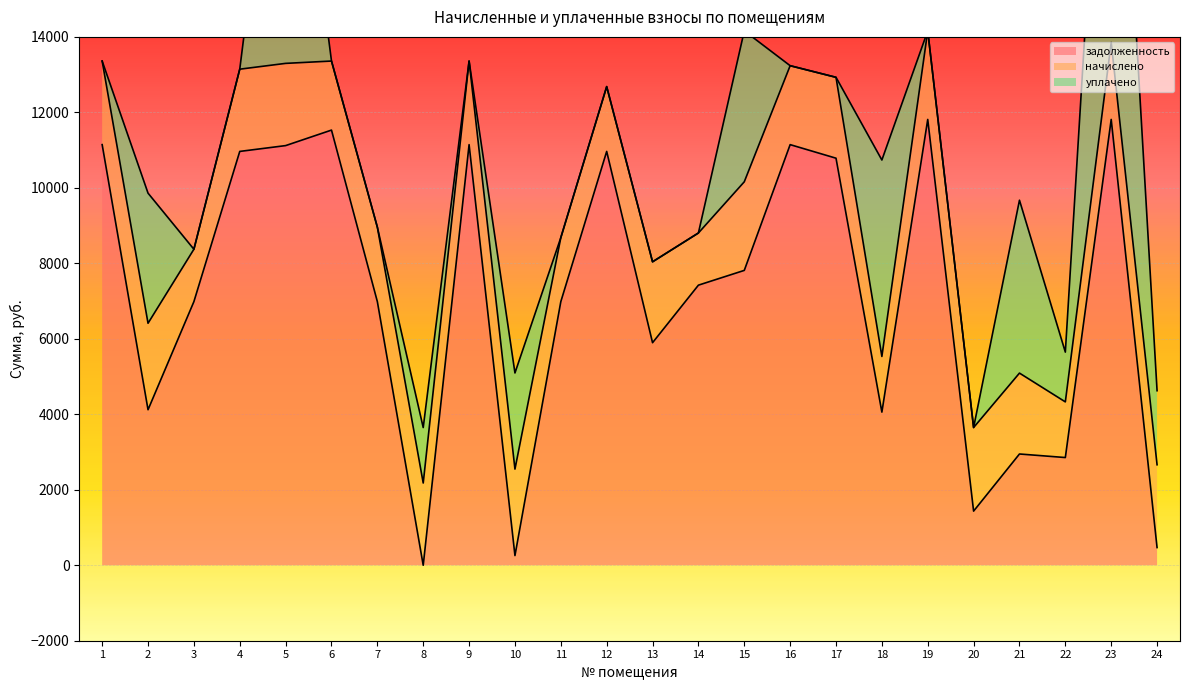

What is the maximum value for задолженность?

11812.8